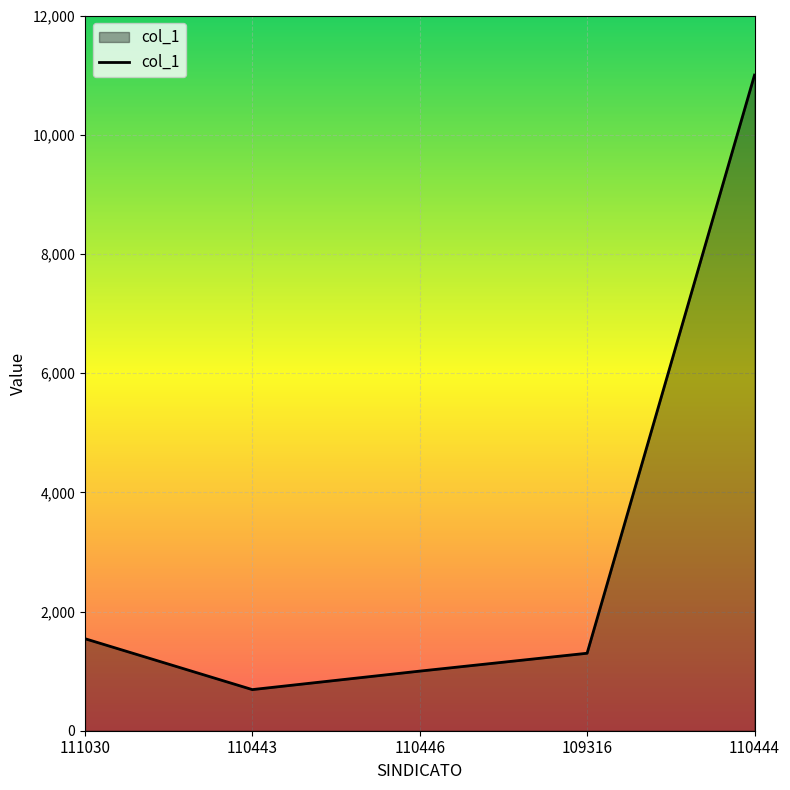

What value does the data have at 110443?

690.0